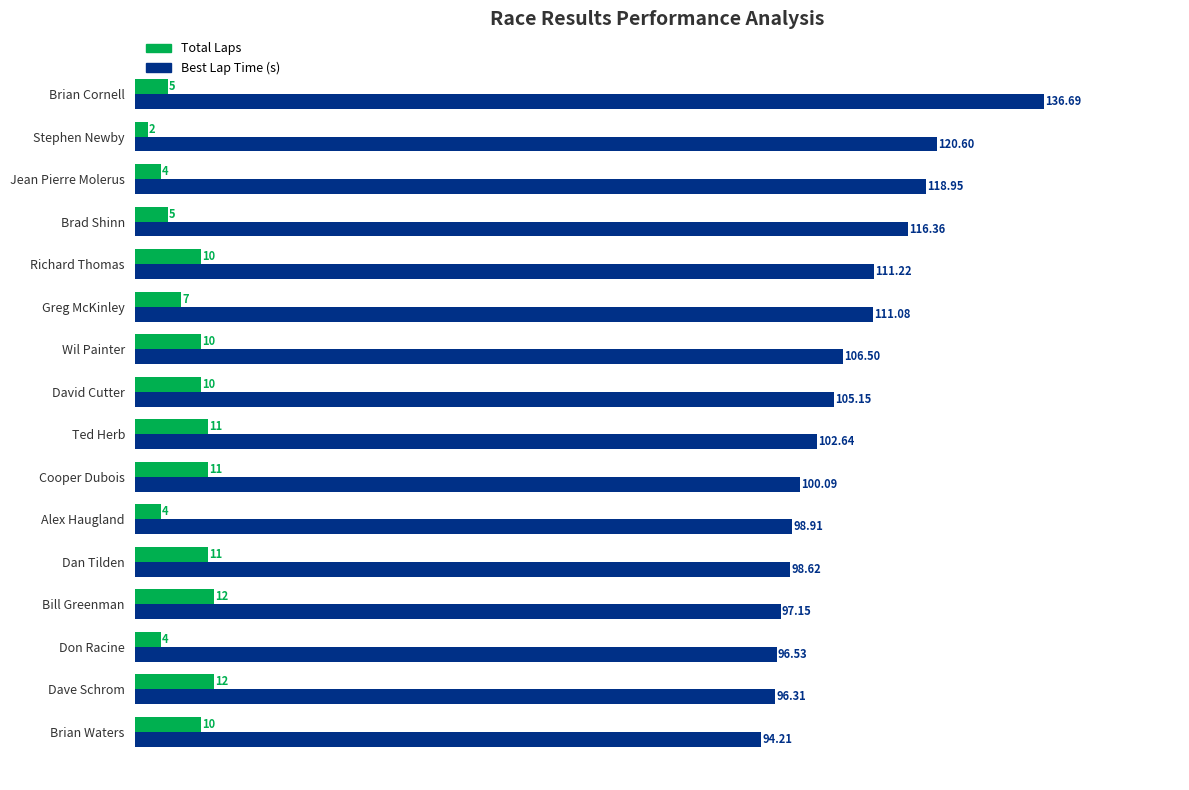

Where is Total Laps nearest to the value 7?

Greg McKinley